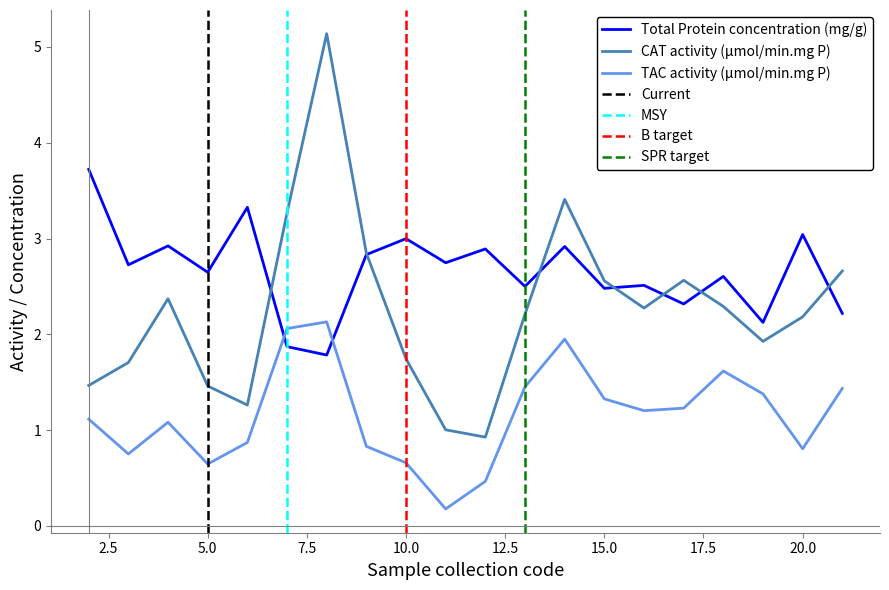

What is the maximum value for Total Protein concentration (mg/g)?

3.7